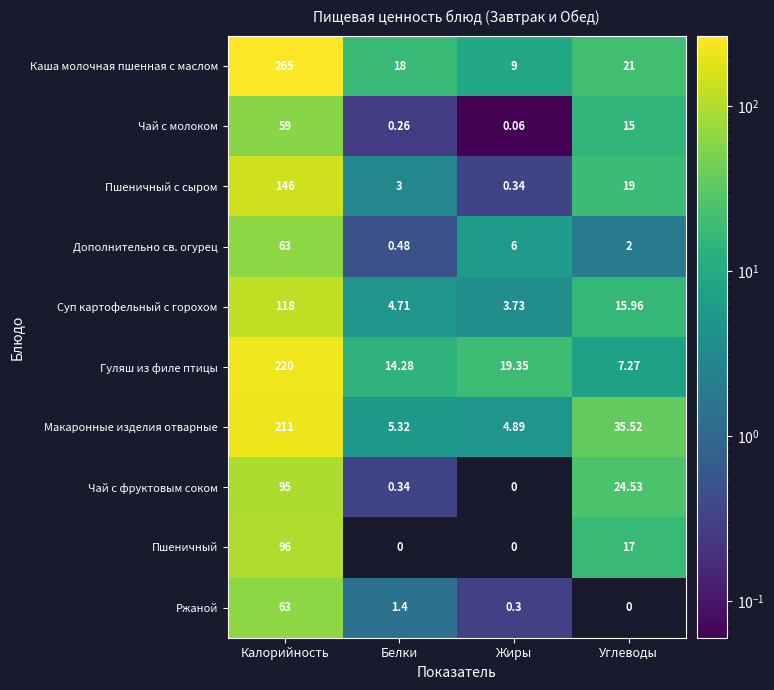

What is the maximum value shown in the chart?

265.0